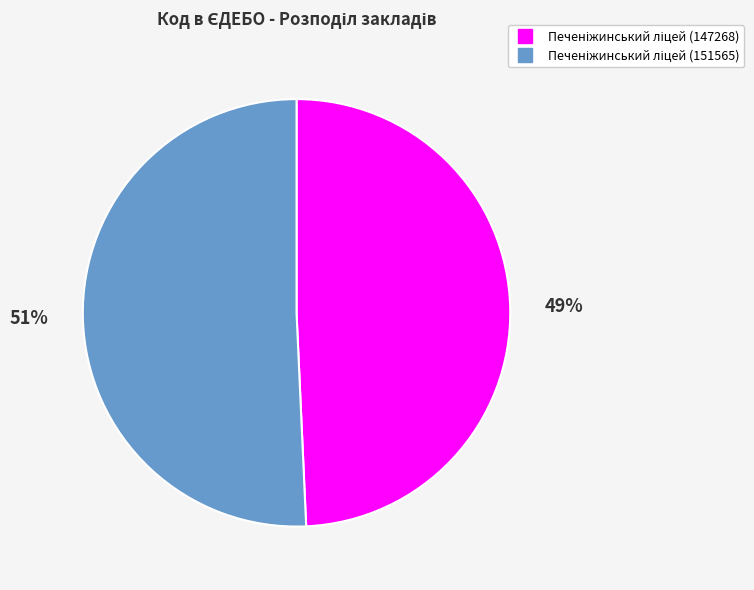

Is there any slice that represents more than half of the pie?

Yes